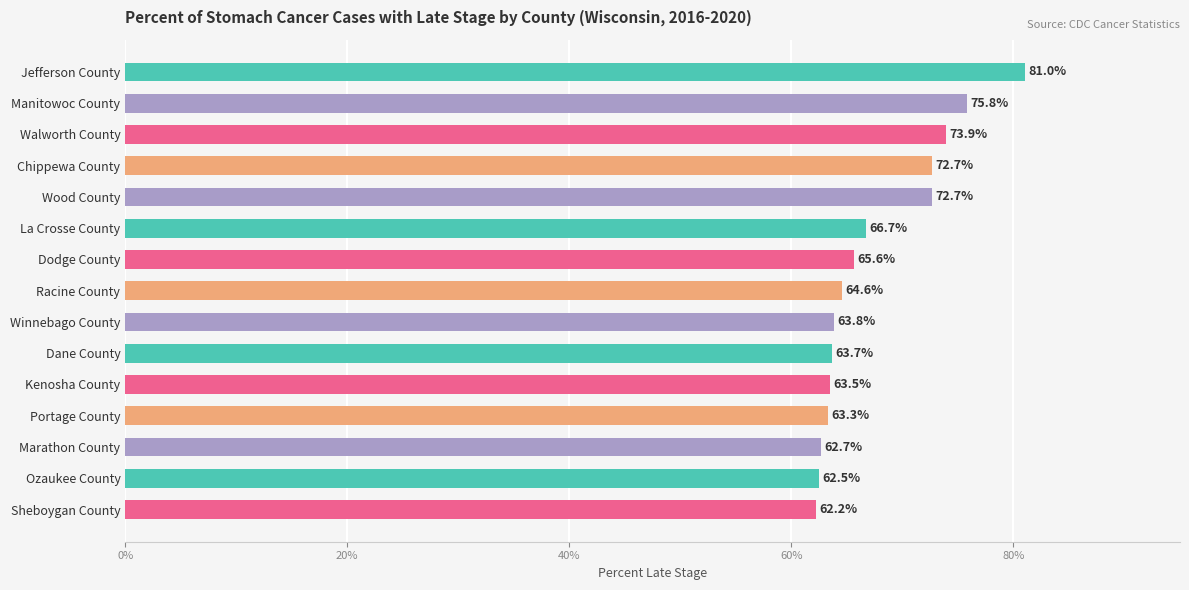

What is the label of the 11th bar from the top?

Kenosha County